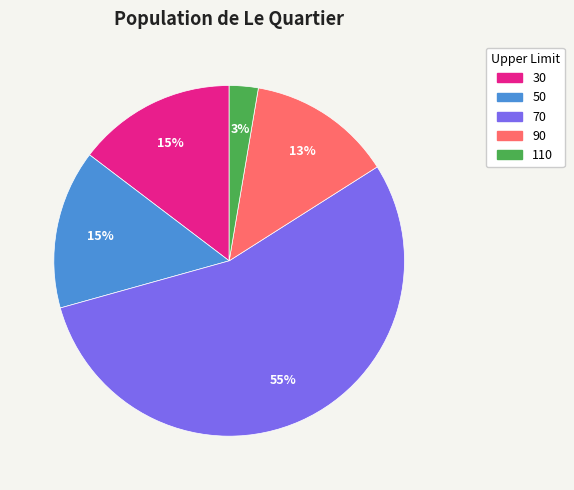

The 70 slice represents 46% of the pie. True or false?

False